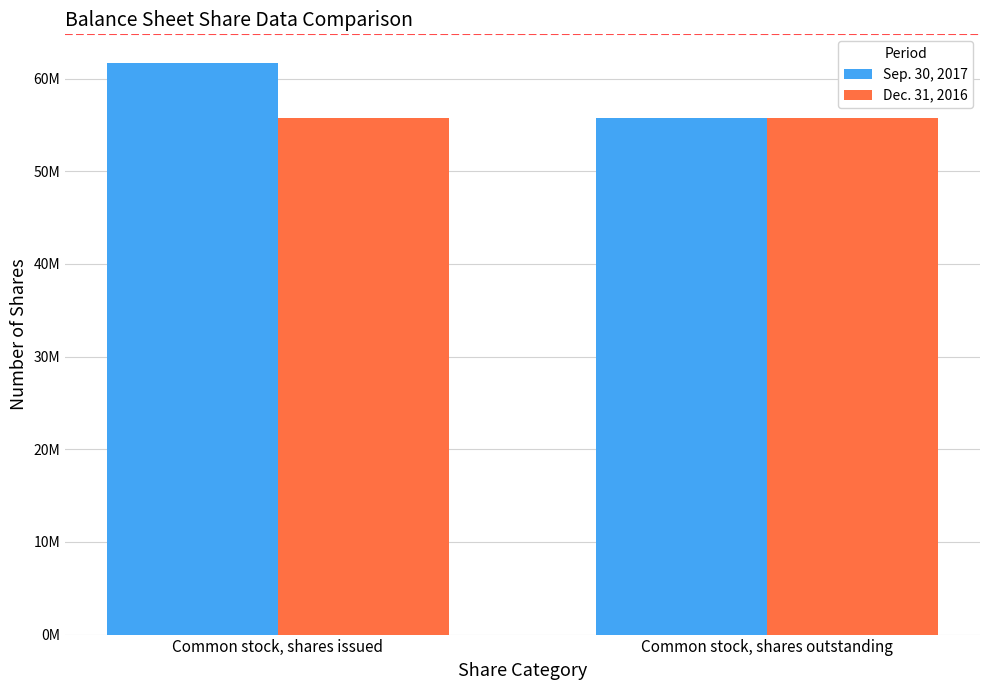

What is the value of the Sep. 30, 2017 bar at the 2nd from the left?

55768414